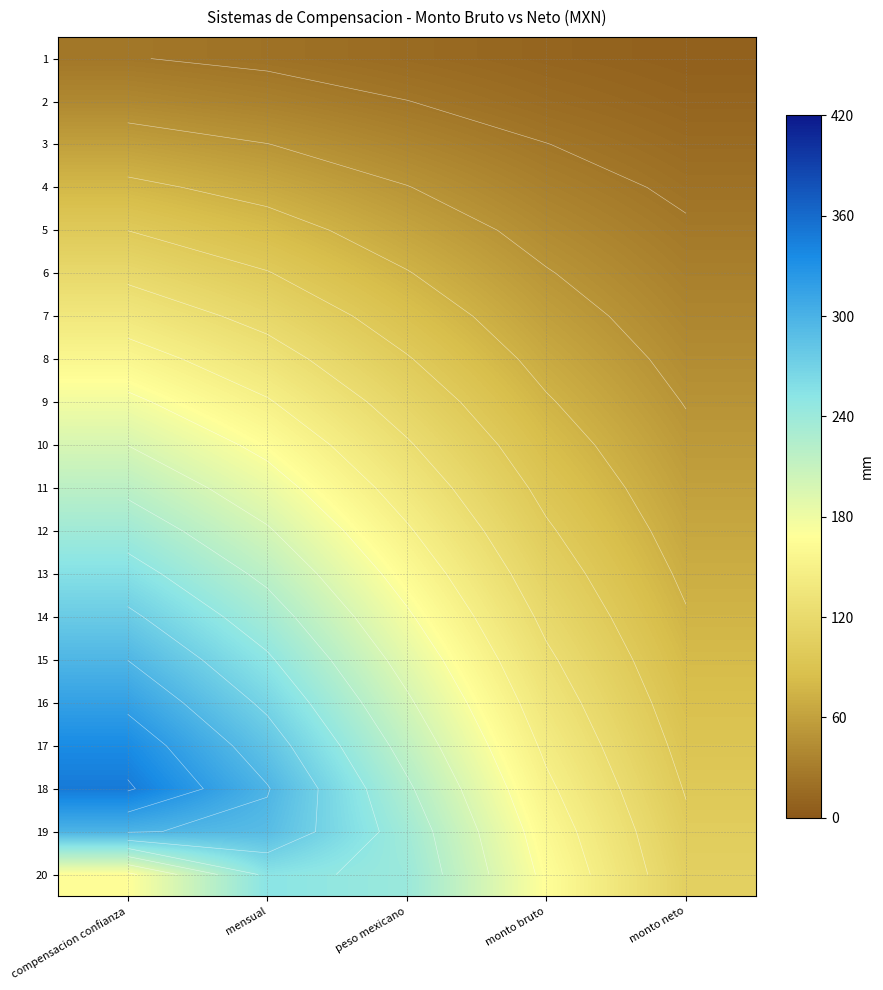

At which category is the sum across all series the highest?

compensacion confianza